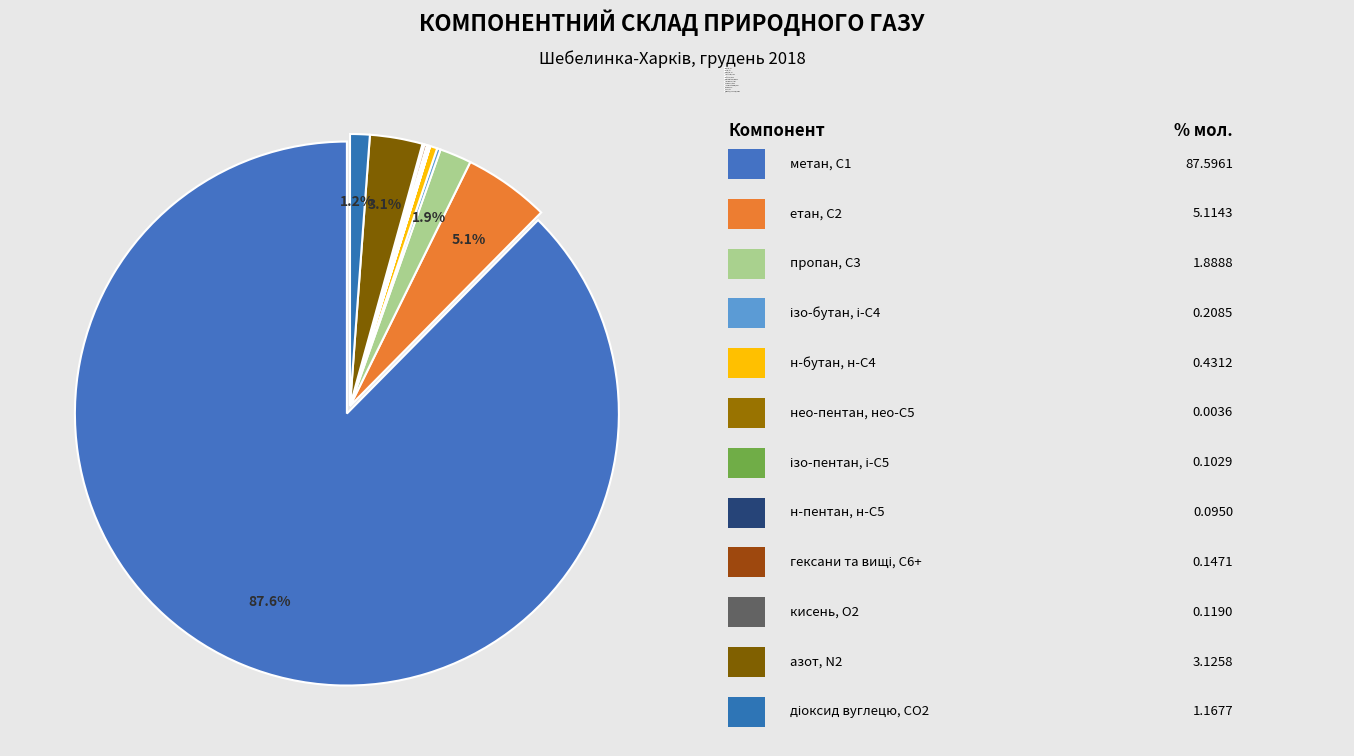

How much of the chart is everything except н-пентан, н-С5?

99.9%